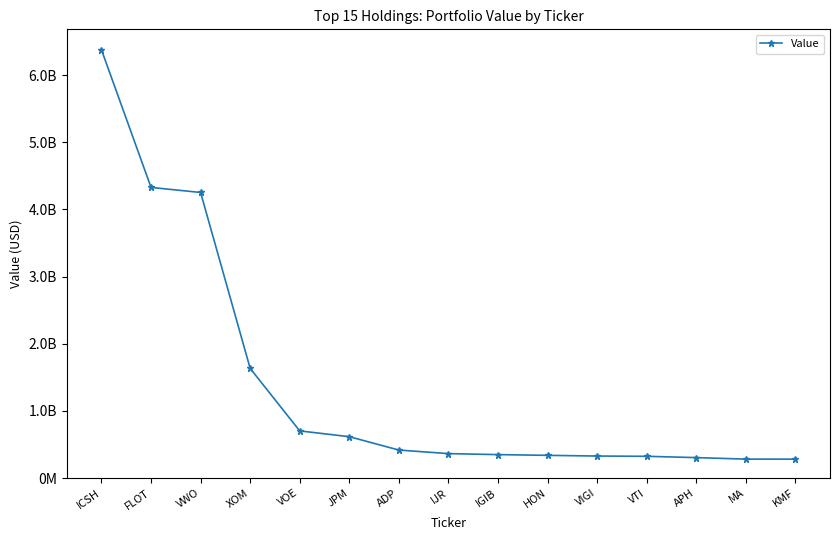

Is this an area chart (filled region under the line)?

No